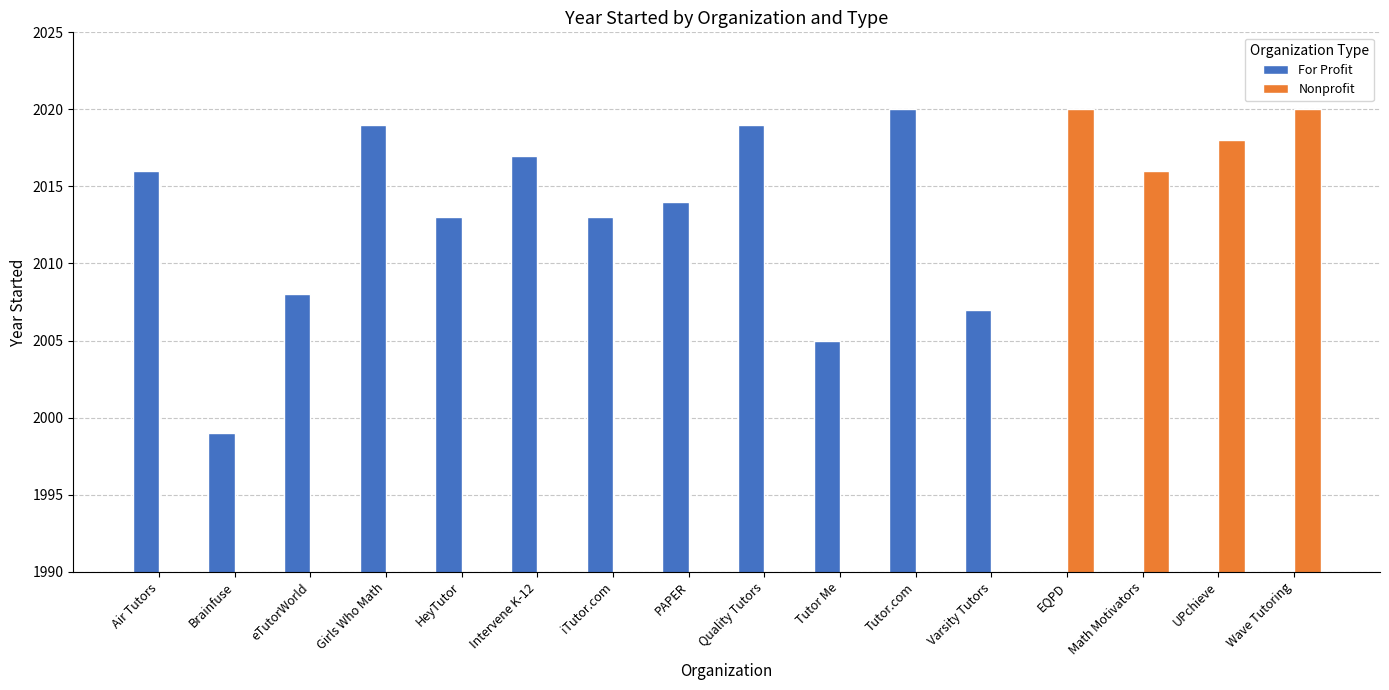

At which label does For Profit first exceed 2013?

Air Tutors